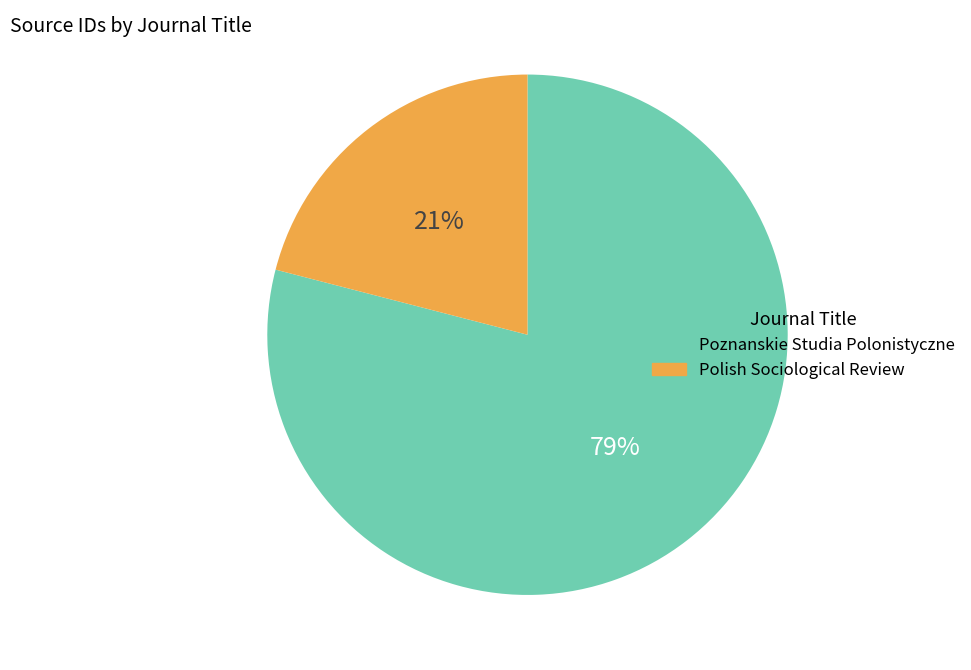

Does any single category account for the majority?

Yes